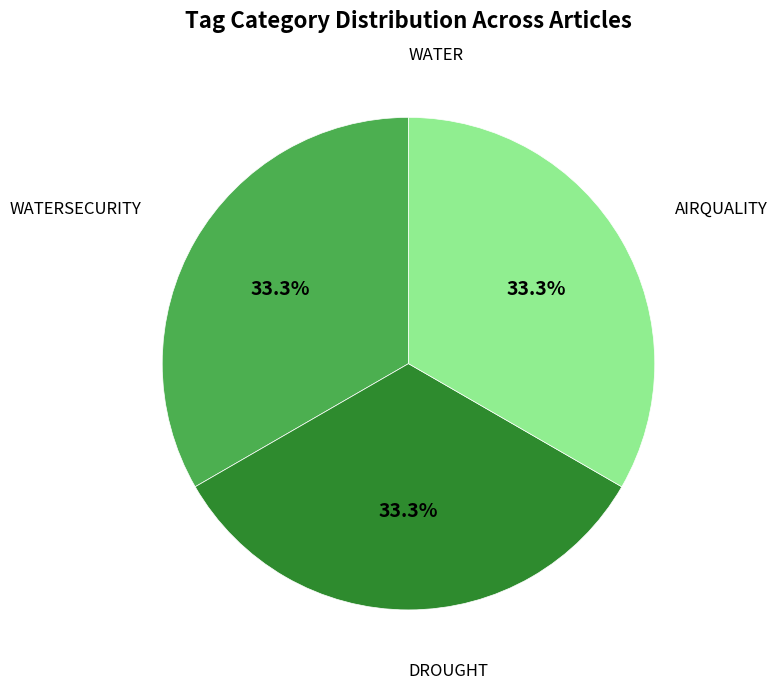

Does any single category account for the majority?

No